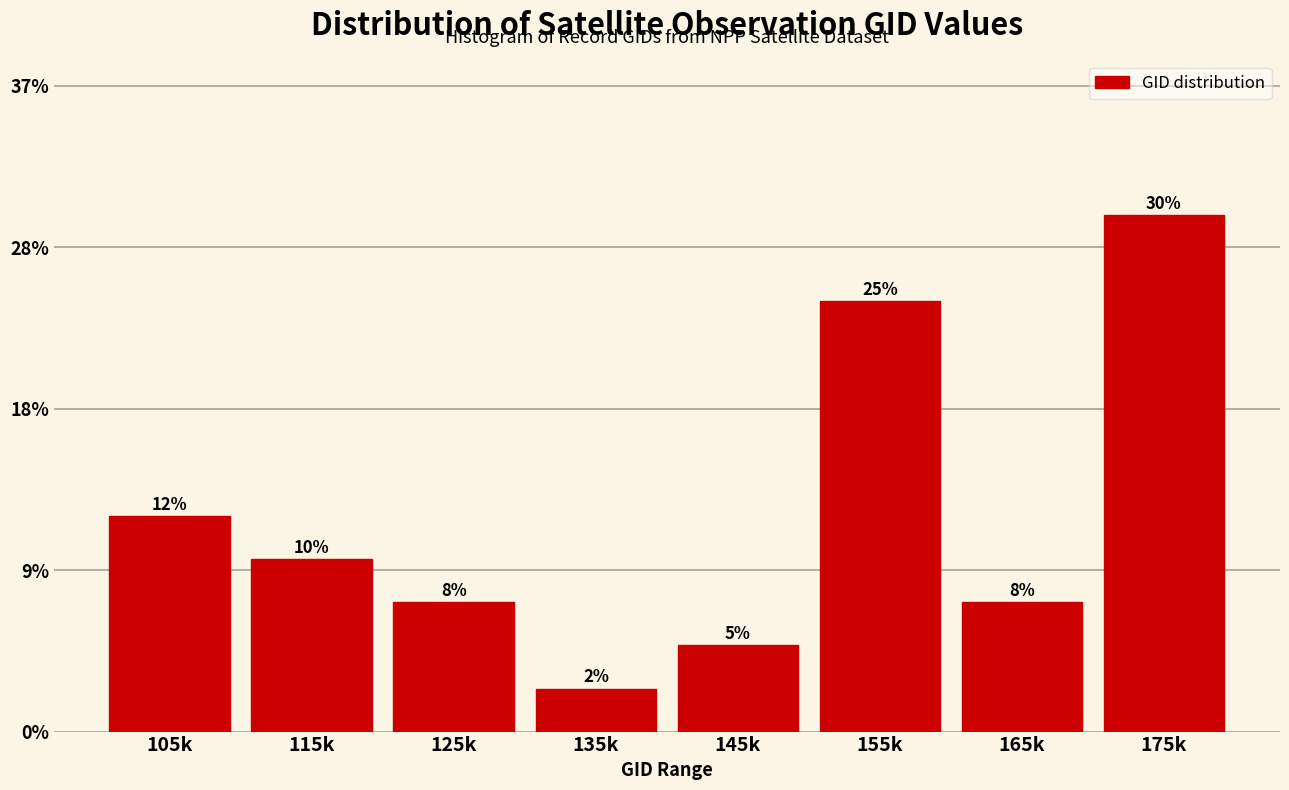

Are the bars horizontal?

No